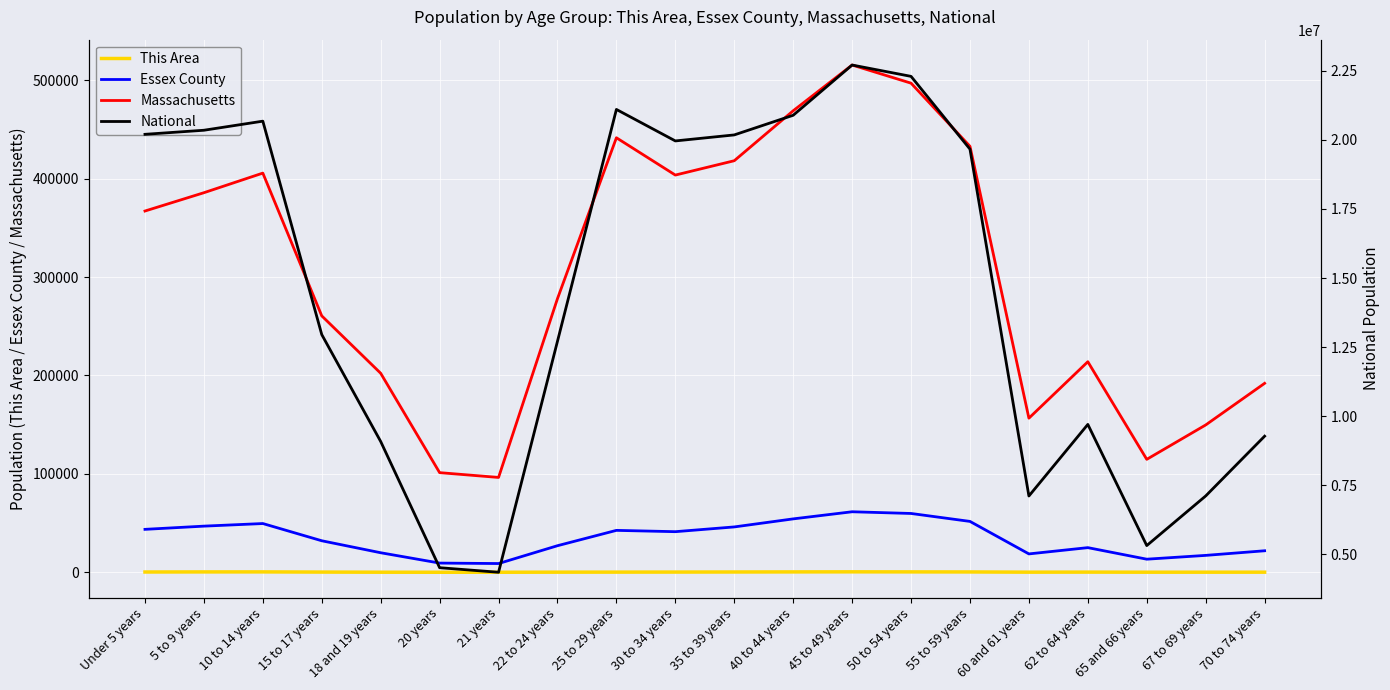

What is the approximate value of National at 70 to 74 years, to the nearest 100?

9278200